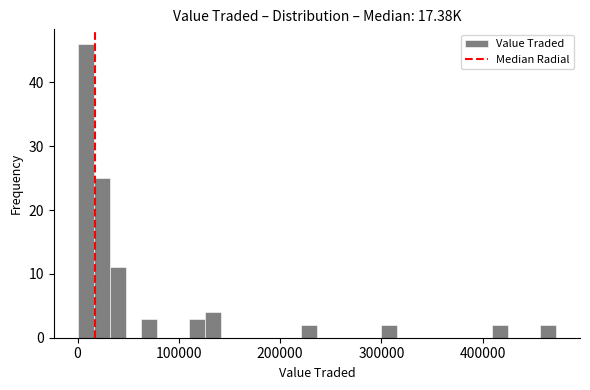

Read against the x-axis, roughly where is the centre of the tallest bar?

10000